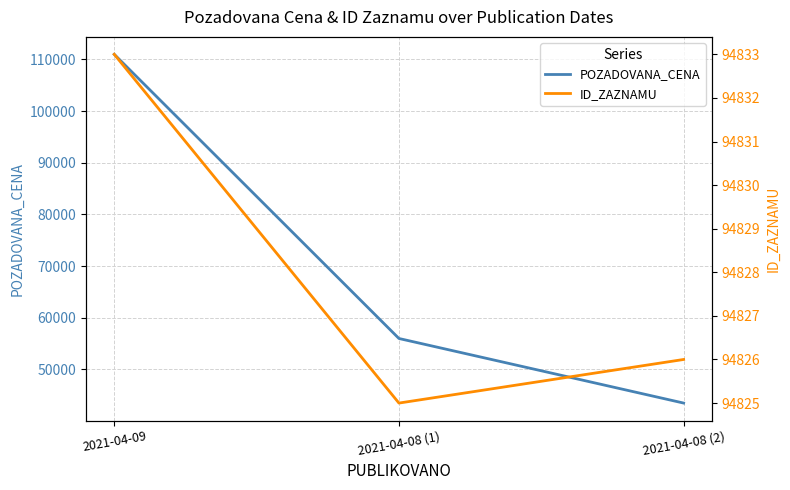

Rank the categories by POZADOVANA_CENA value from lowest to highest.

2021-04-08 (2), 2021-04-08 (1), 2021-04-09